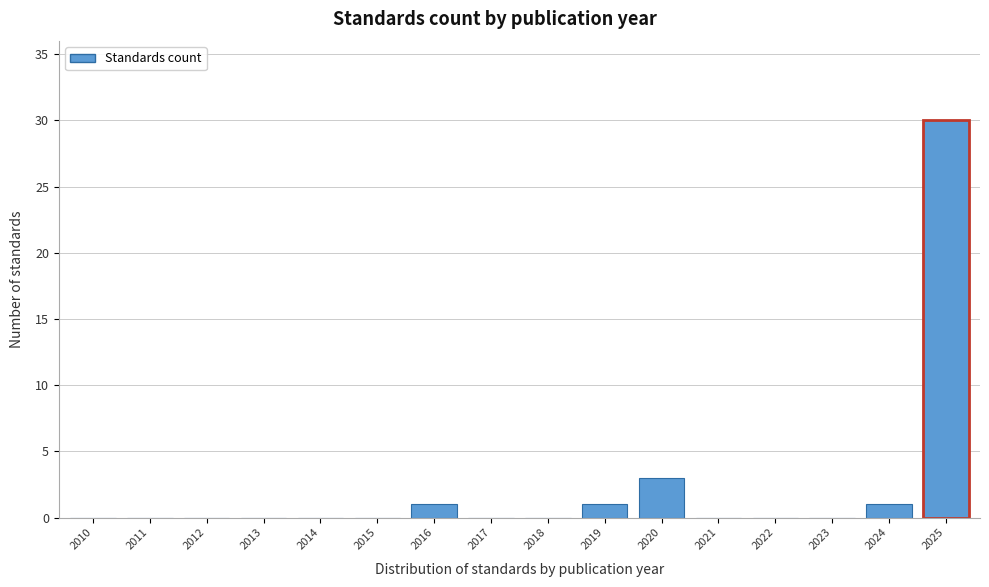

Reading left to right, what are all the values shown in this chart?

2010=0	2011=0	2012=0	2013=0	2014=0	2015=0	2016=1	2017=0	2018=0	2019=1	2020=3	2021=0	2022=0	2023=0	2024=1	2025=30